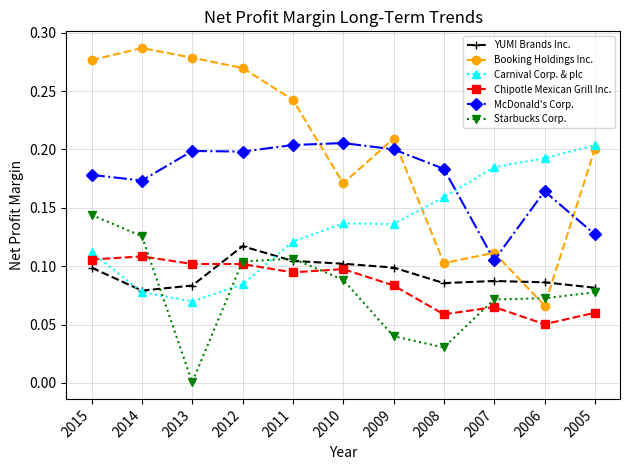

At which category is the sum across all series the highest?

2015